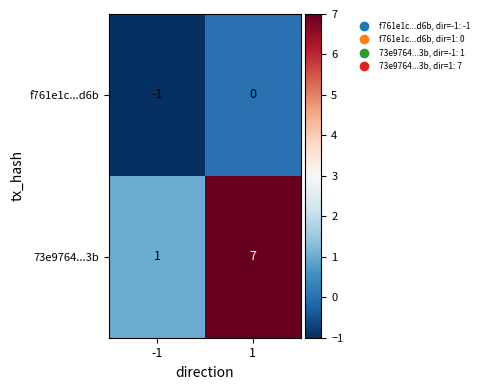

What is the sum of all 73e9764...3b values?

8